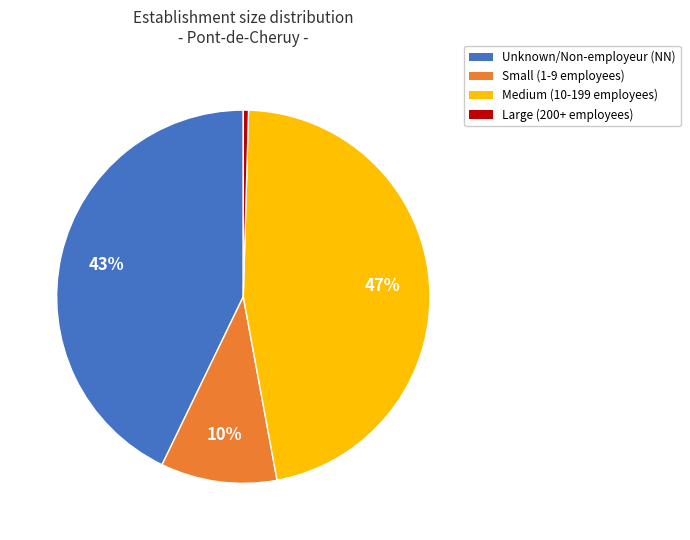

Which has a higher value, Unknown/Non-employeur (NN) or Small (1-9 employees)?

Unknown/Non-employeur (NN)